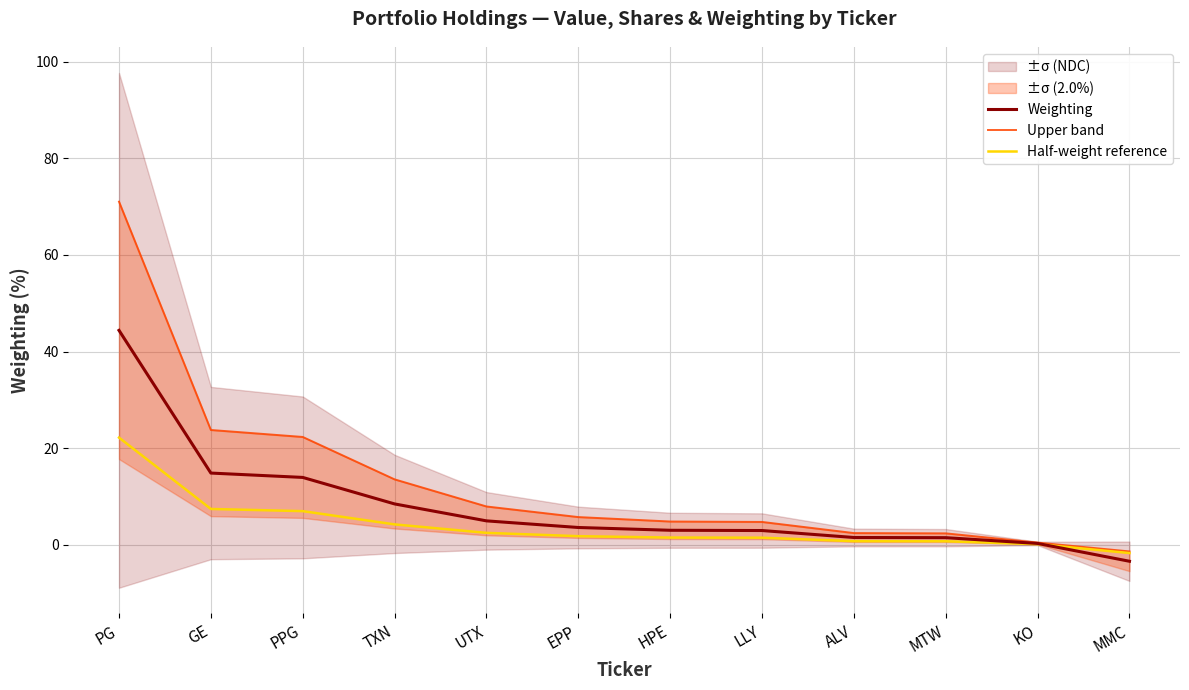

How many lines are shown in the chart?

3